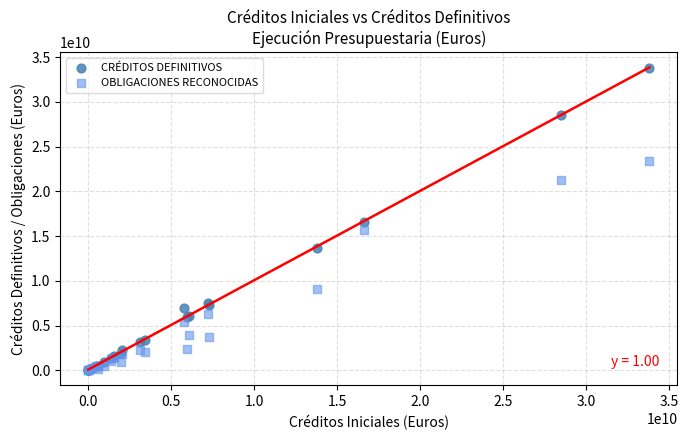

In the OBLIGACIONES RECONOCIDAS series, what Y value is closest to 11718097567?

9044020807.4